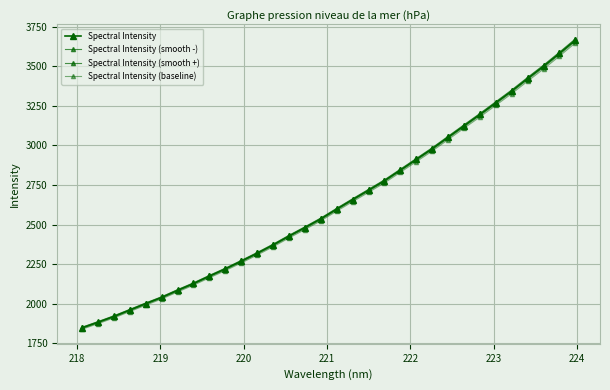

What is the minimum value shown in the chart?

1838.5